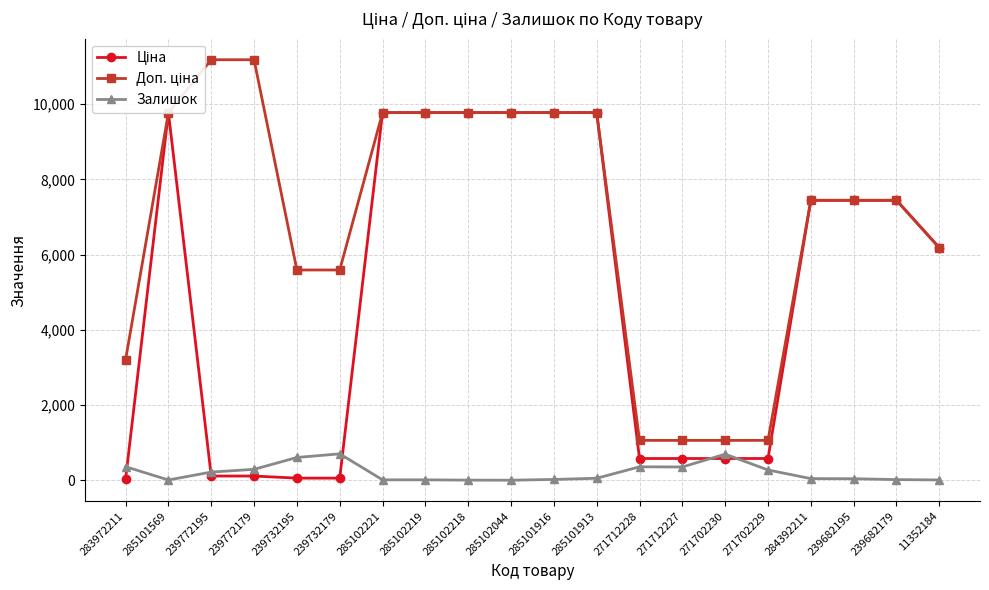

What are all the series names shown in the legend?

Ціна, Доп. ціна, Залишок